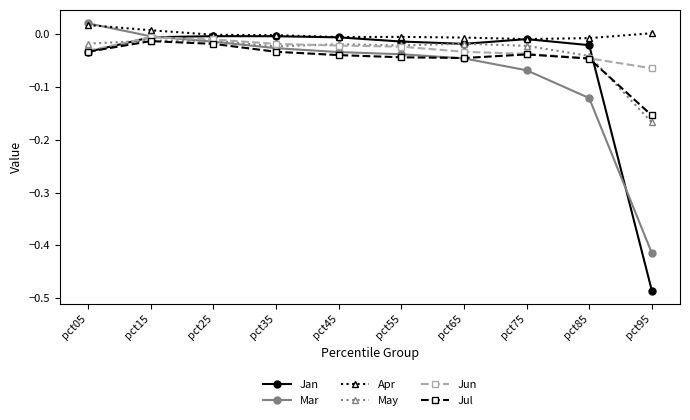

Between which two adjacent categories do May and Jun first intersect?

pct05 and pct15